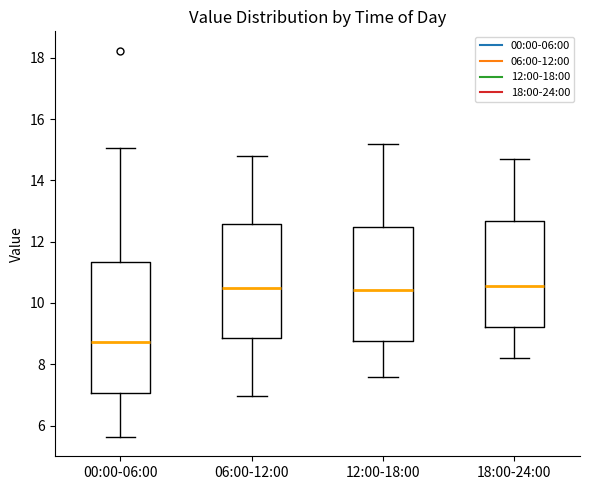

Where is the lower edge of the box for 06:00-12:00 on the y-axis? The values are not printed on the chart, so give them approximately, as read against the axis.

8.8